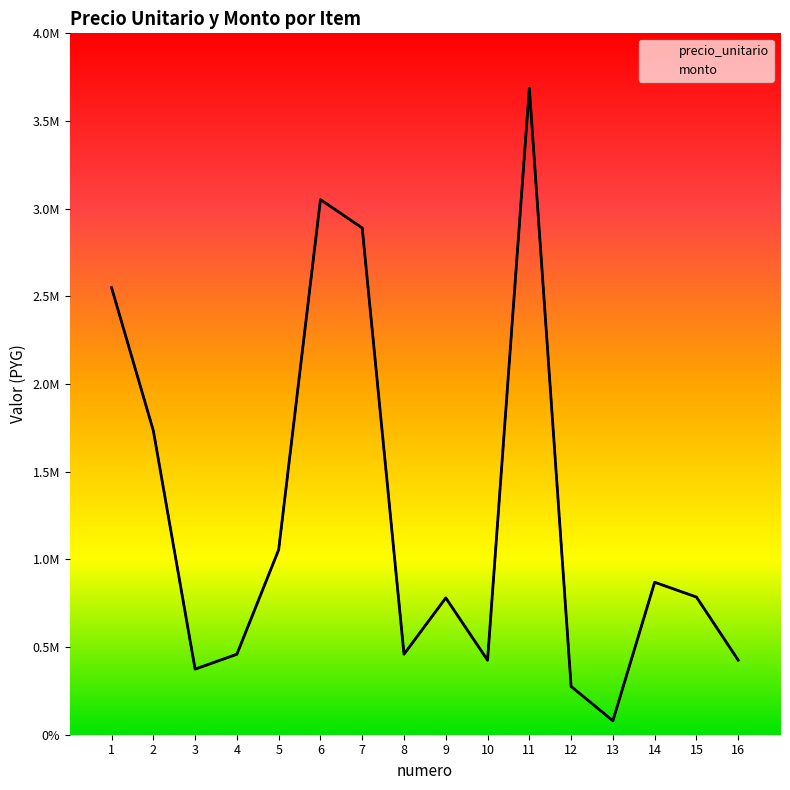

What are all the series names shown in the legend?

precio_unitario, monto